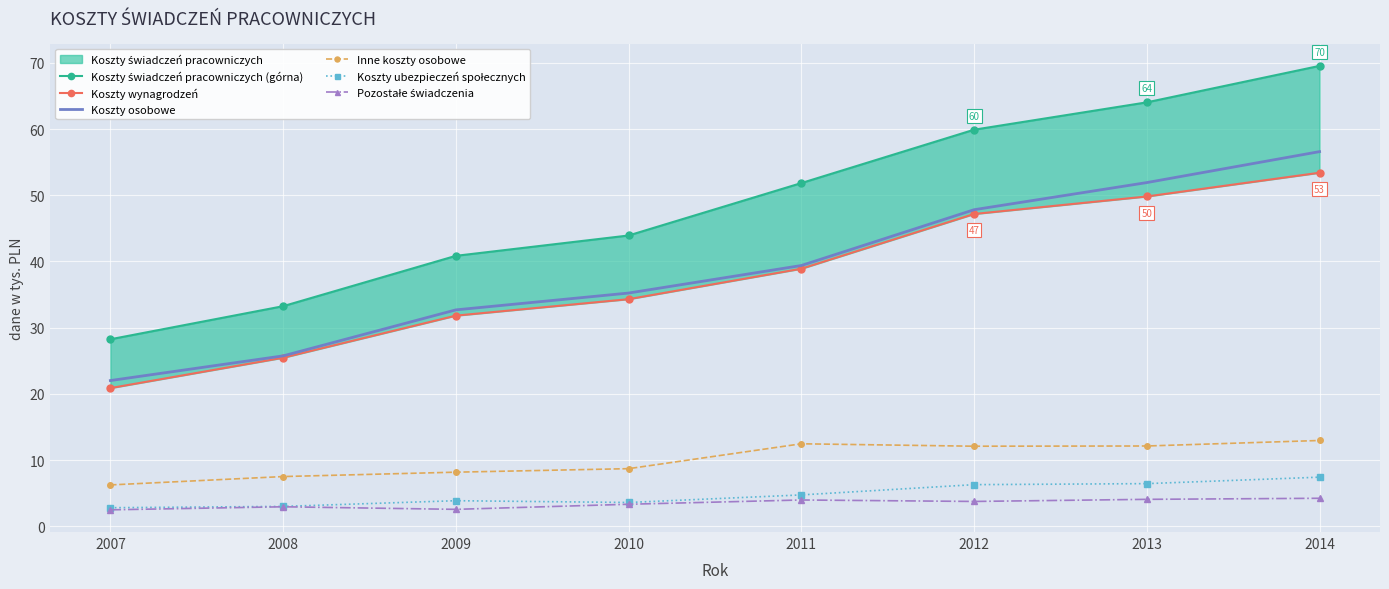

True or false: Koszty ubezpieczeń społecznych and Inne koszty osobowe cross at least once.

False